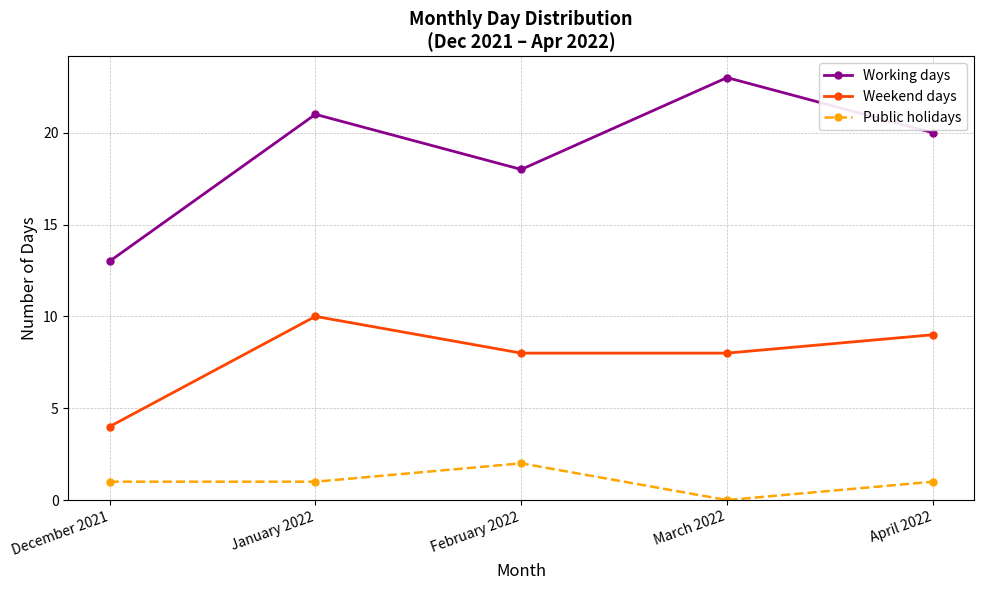

Reading right to left, list all the values displayed in this chart.

Working days: April 2022=20	March 2022=23	February 2022=18	January 2022=21	December 2021=13
Weekend days: April 2022=9	March 2022=8	February 2022=8	January 2022=10	December 2021=4
Public holidays: April 2022=1	March 2022=0	February 2022=2	January 2022=1	December 2021=1